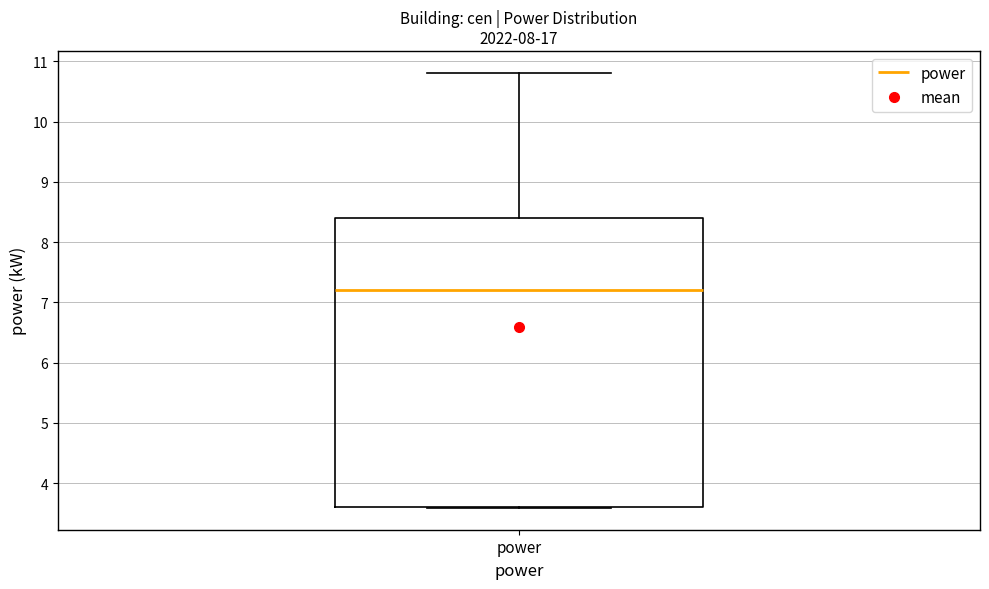

Read this box plot against the y-axis: the position of the median line, the range covered by the box, and the ends of both whiskers. The values are not printed on the chart, so give them approximately, as read against the axis.

median 7.2, box 3.6 to 8.4, whiskers 3.6 to 10.8